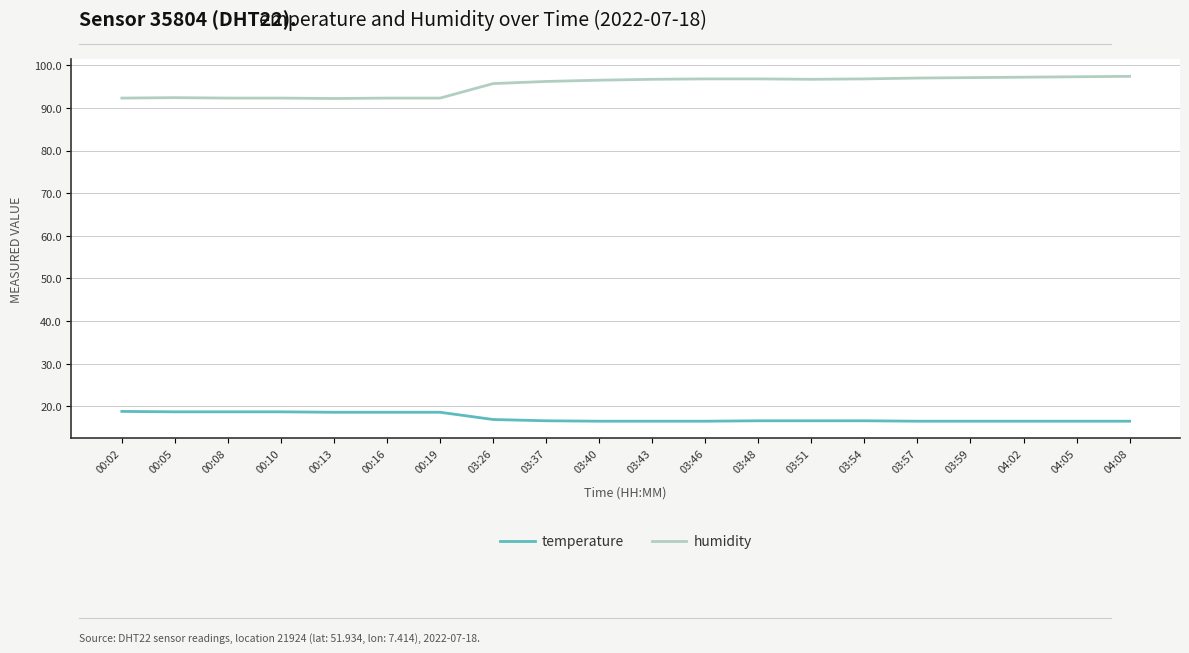

True or false: humidity and temperature cross at least once.

False